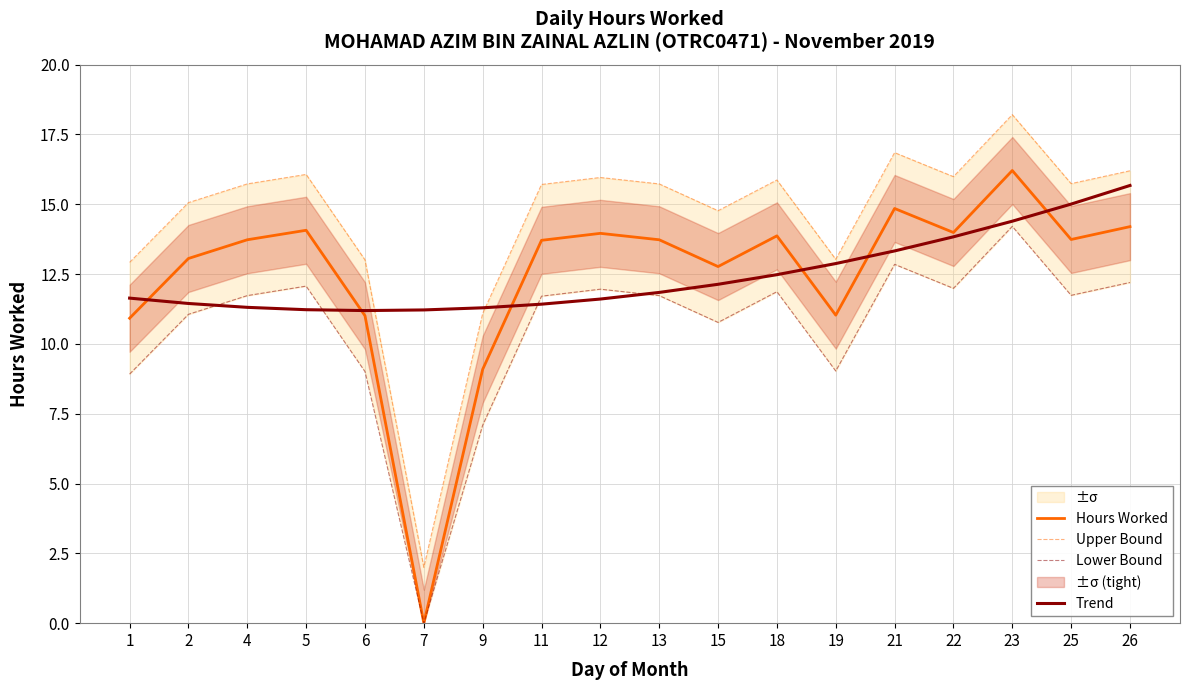

In Upper Bound, how many points are lower than both neighbors (excluding endpoints)?

5